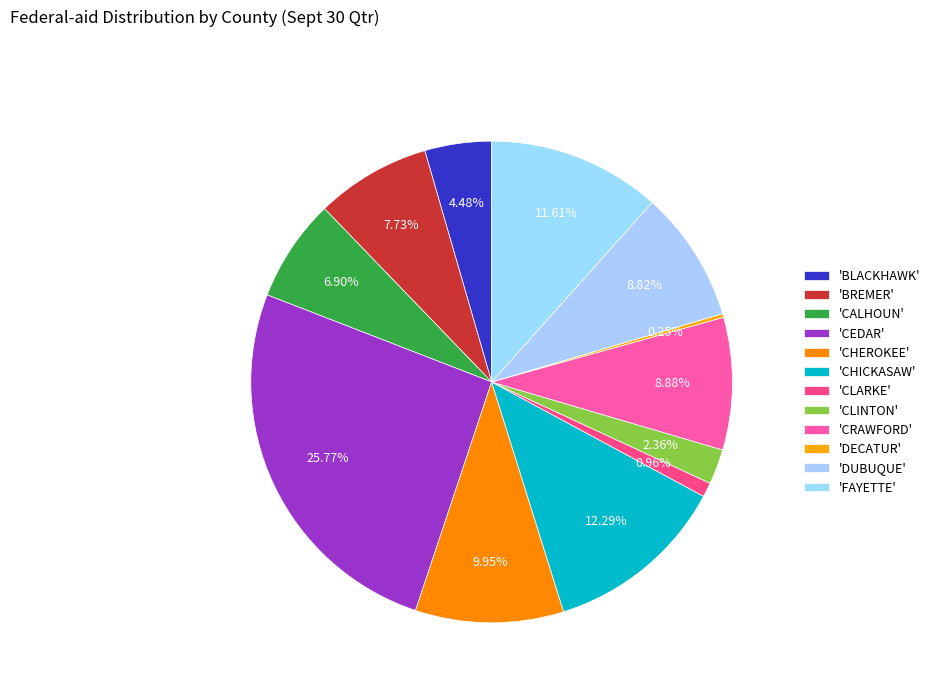

Which category has the smallest portion of the pie?

DECATUR